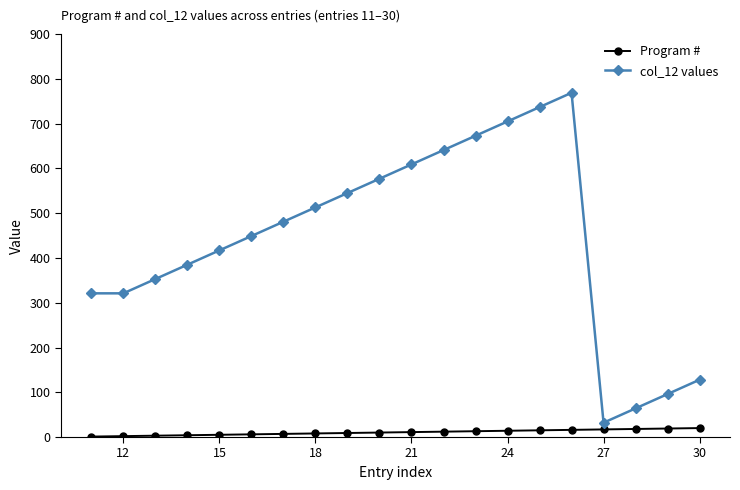

Which series has the widest spread of values?

col_12 values